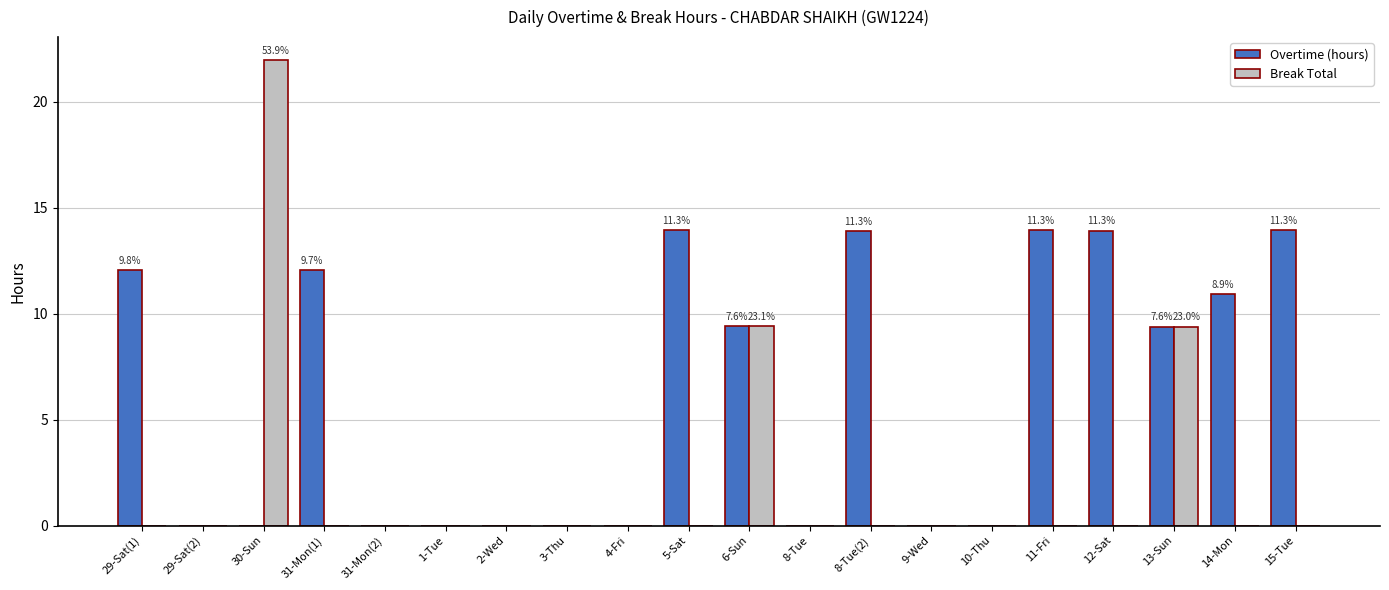

At which category does the chart reach its peak across all series?

30-Sun